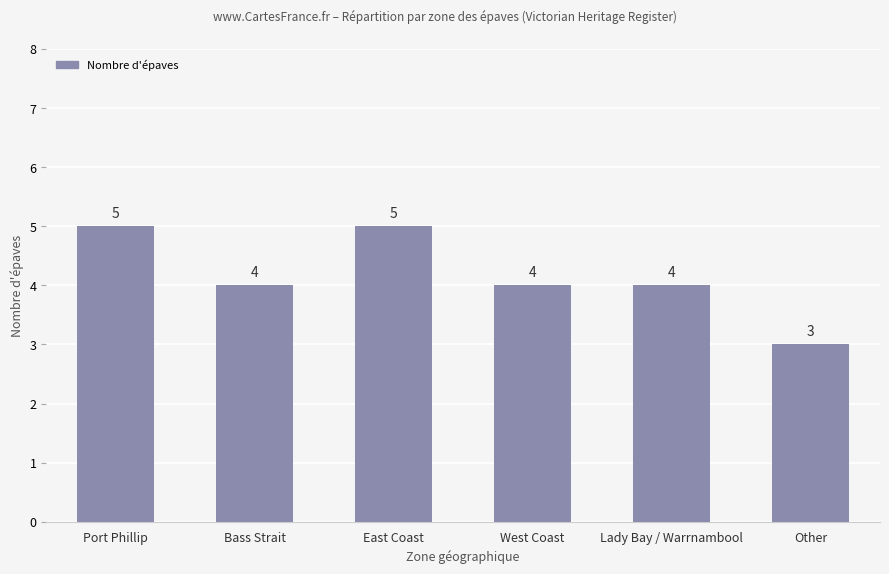

What is the sum of the values at Bass Strait and Port Phillip?

9